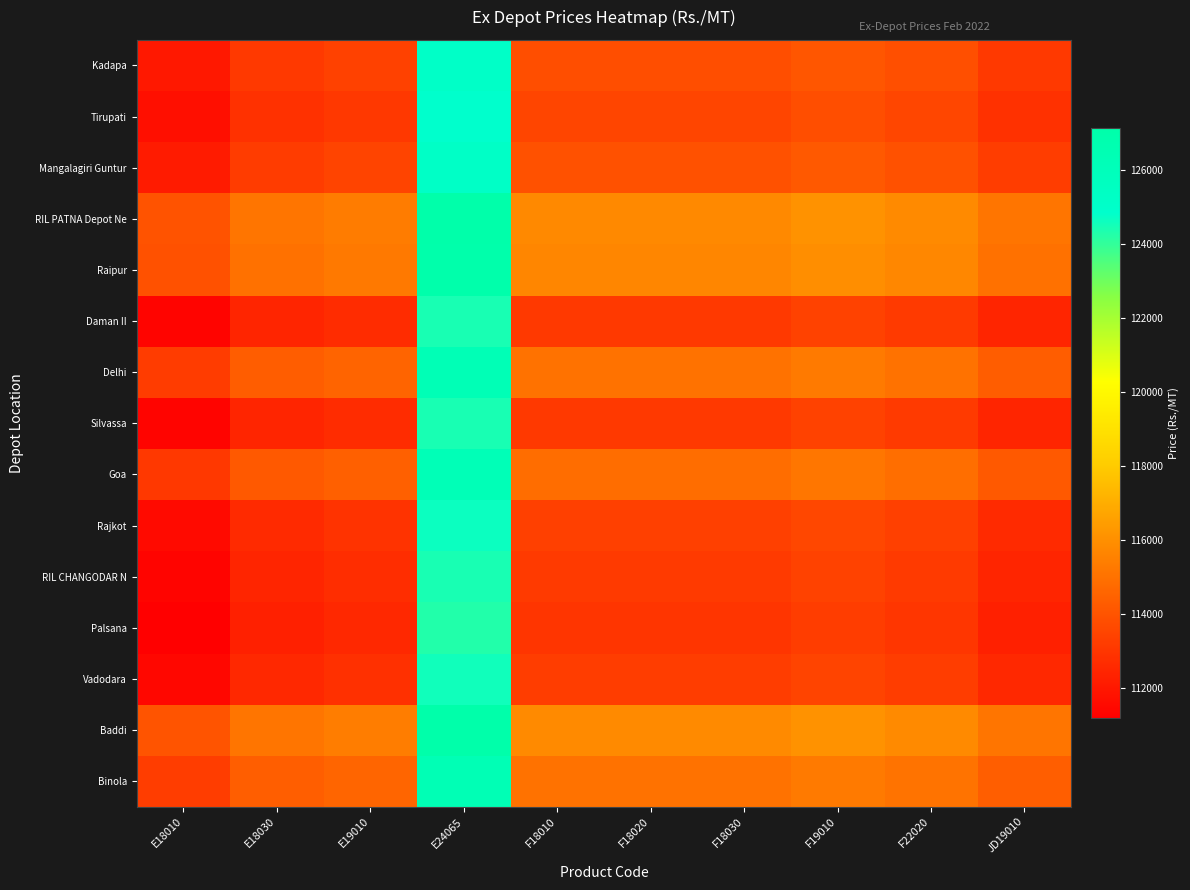

At how many categories does at least one series exceed 120631?

1